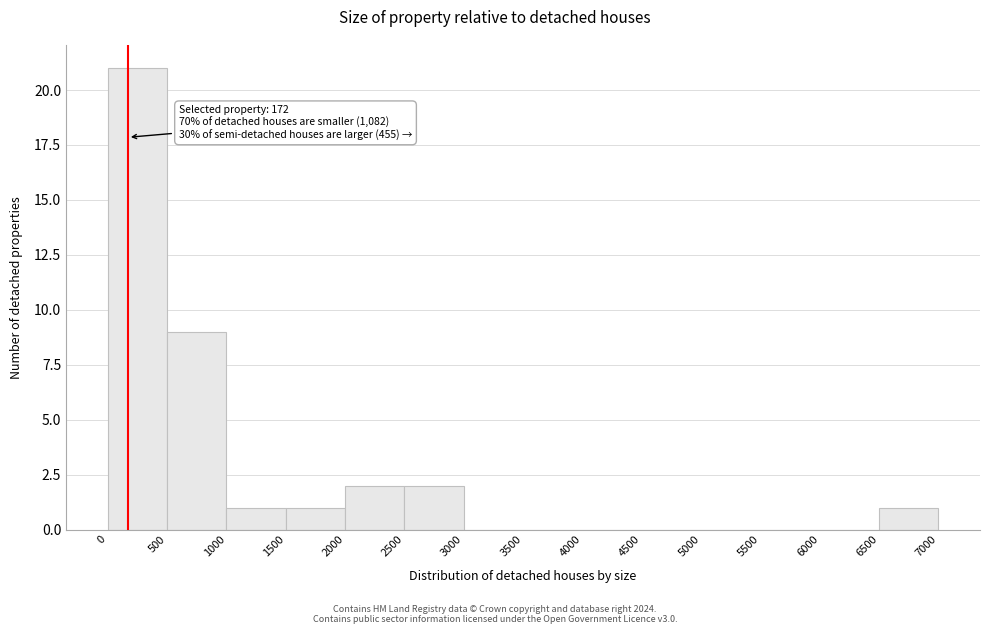

Which range on the x-axis has the tallest bar?

0 to 500